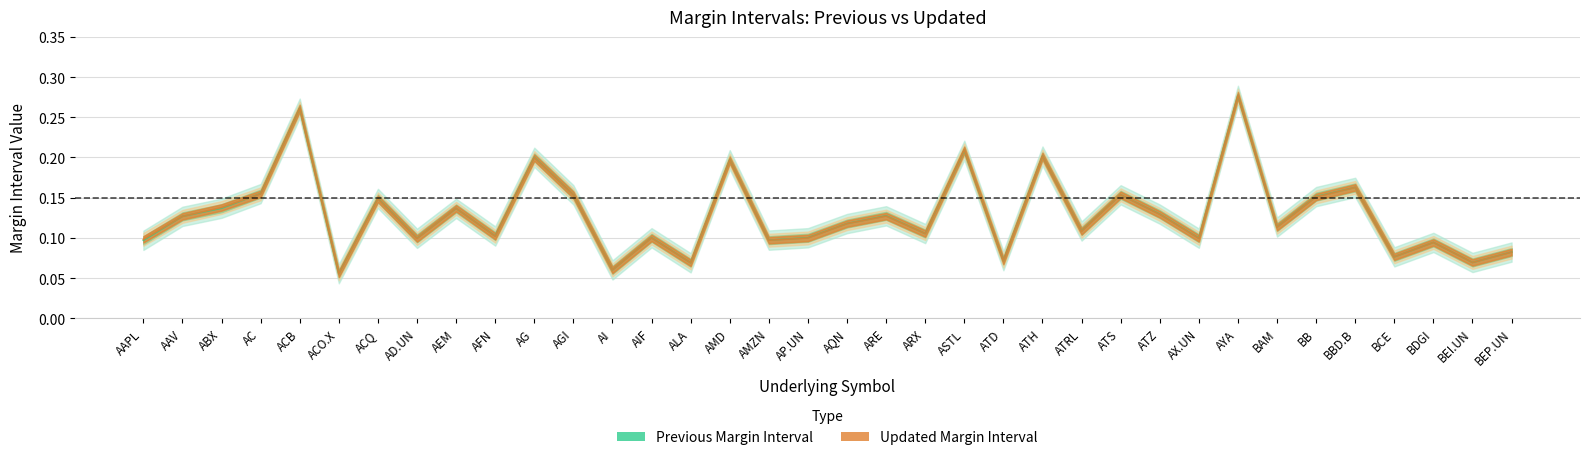

What is the total value across all series at AFN?

0.2